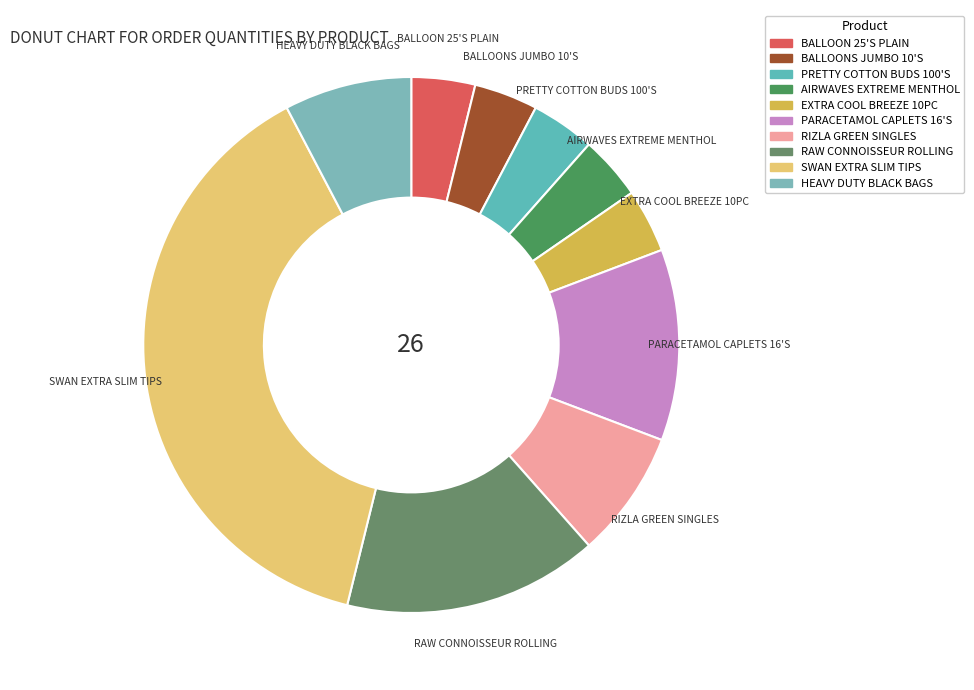

Which slice is the largest?

SWAN EXTRA SLIM TIPS